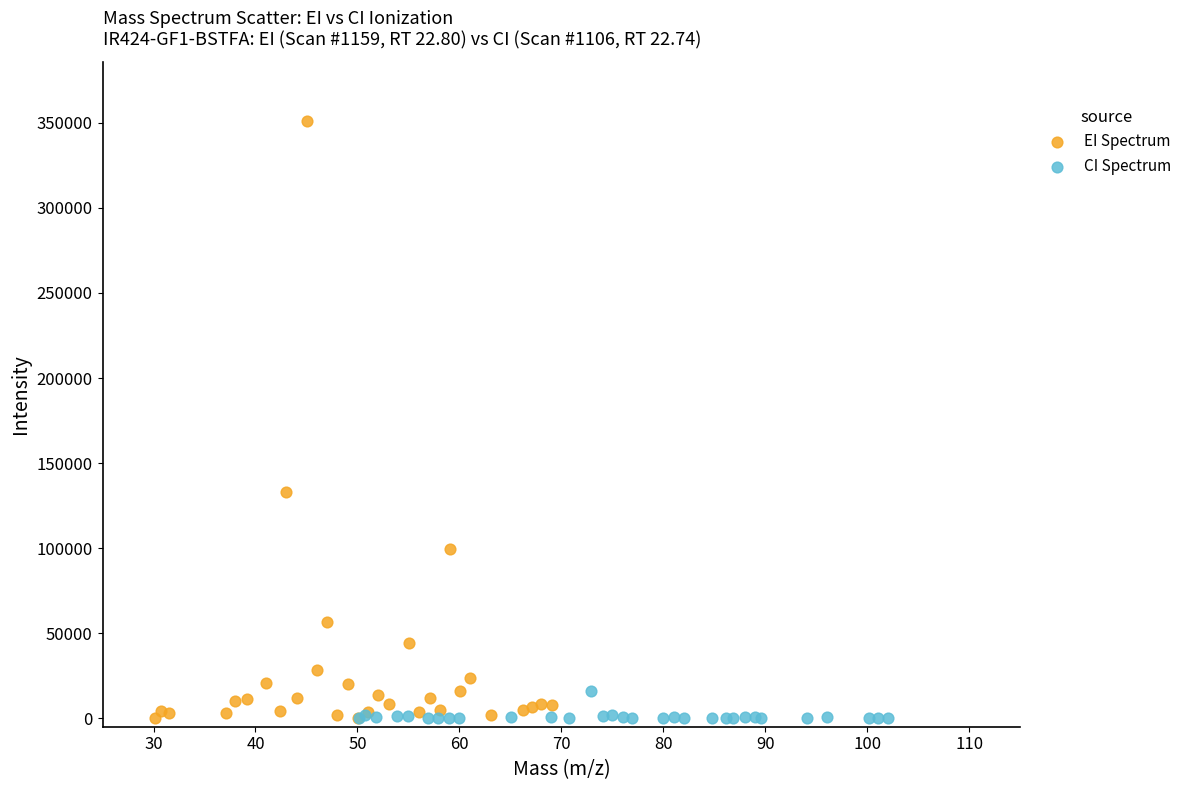

Which series reaches the maximum Y coordinate?

EI Spectrum